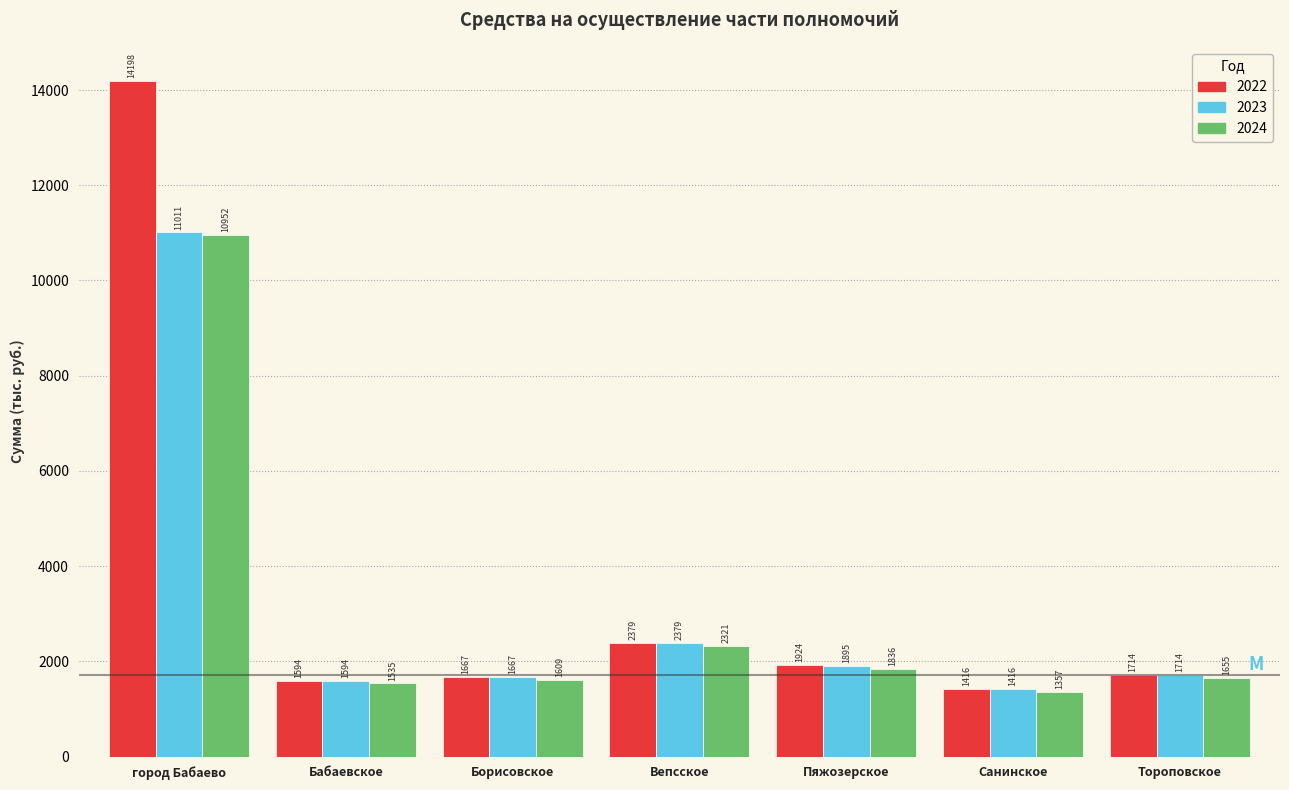

At which category is the sum across all series the highest?

город Бабаево